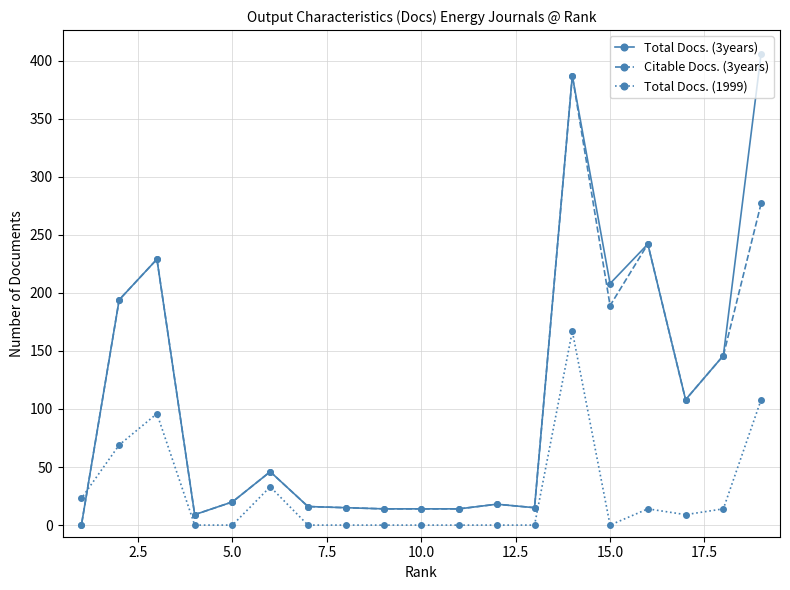

True or false: Total Docs. (3years) and Citable Docs. (3years) cross at least once.

False